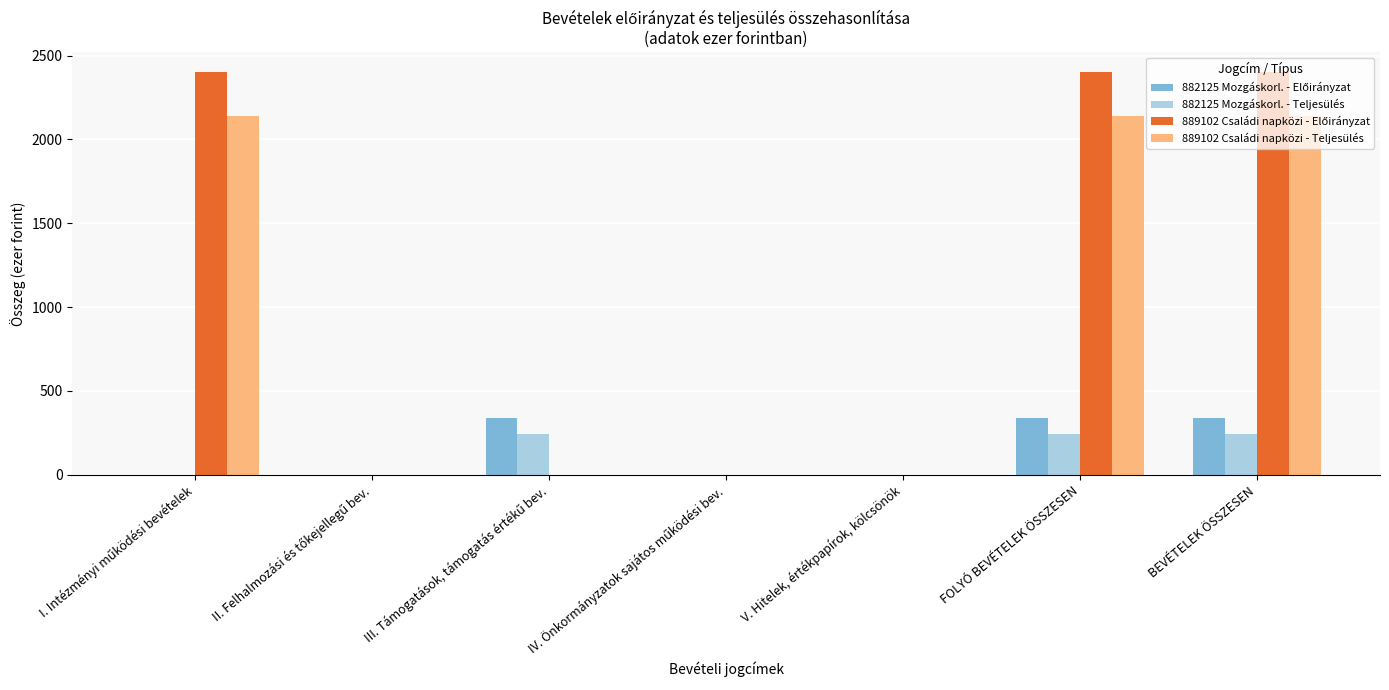

Are the bars horizontal?

No